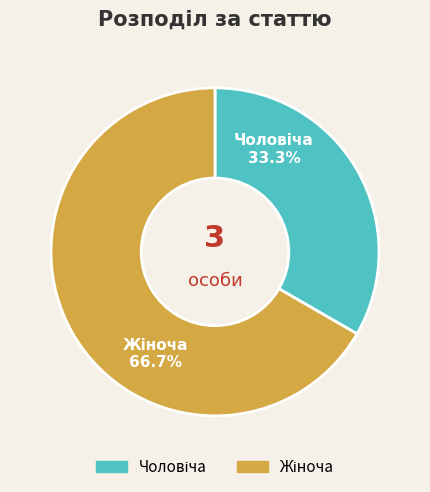

To the nearest percent, what is the difference between the largest and smallest slice percentages?

33%